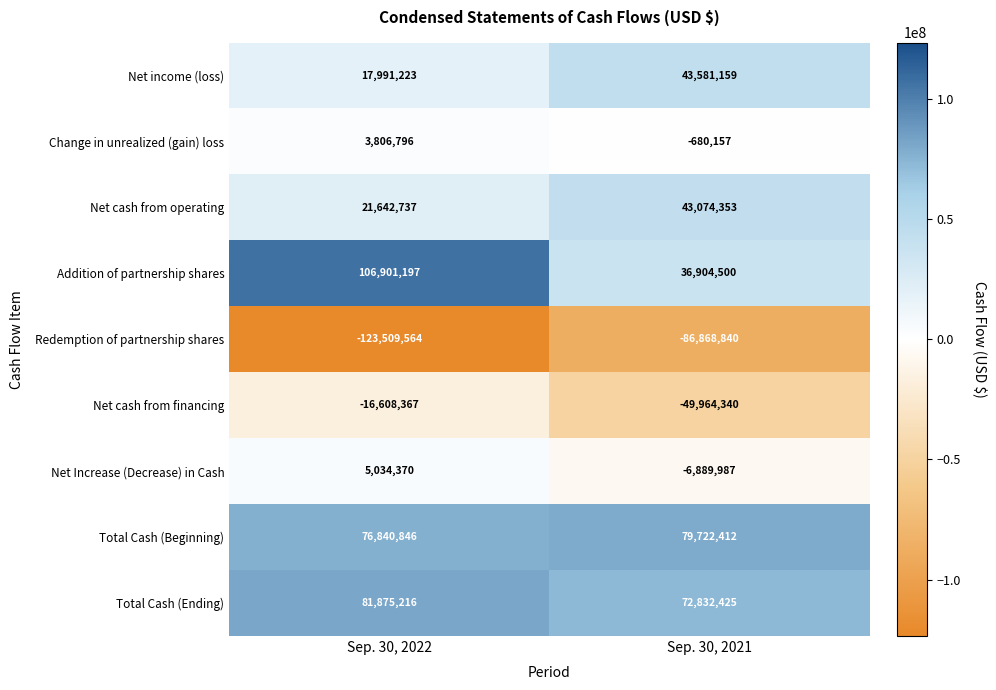

The value of Change in unrealized (gain) loss at Sep. 30, 2022 is 2138903. True or false?

False